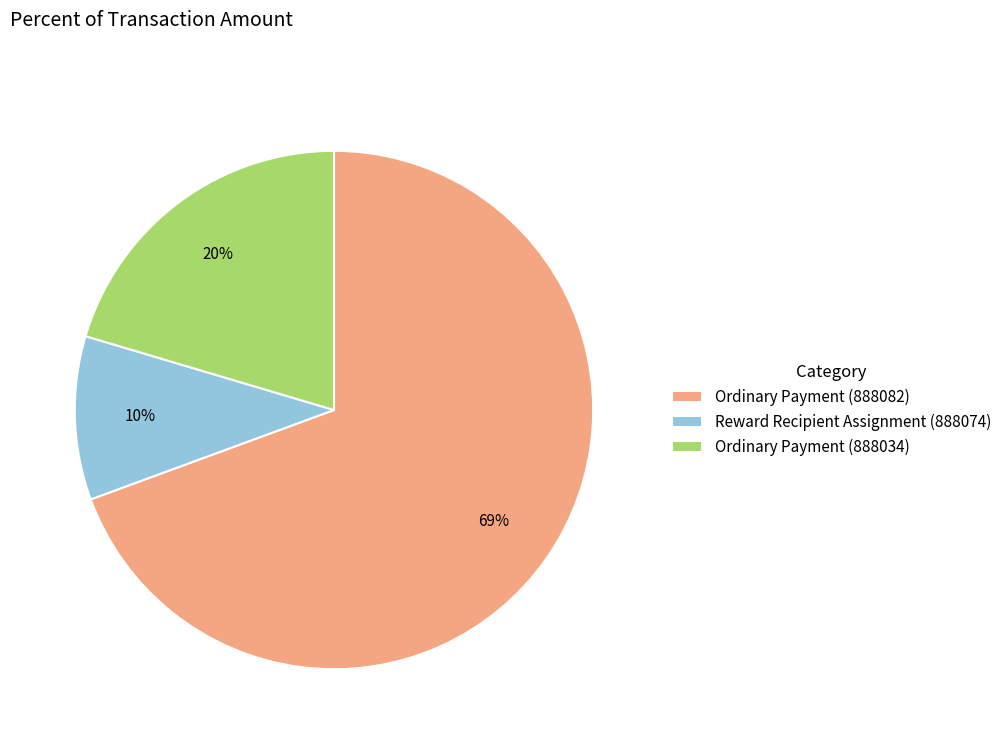

To the nearest percent, what is the average slice percentage?

33%